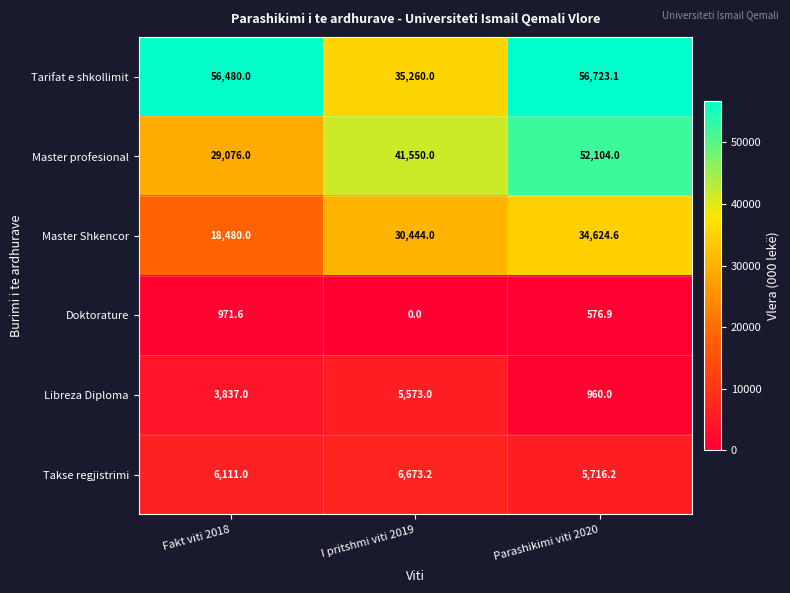

What is the difference between the Takse regjistrimi values at Parashikimi viti 2020 and Fakt viti 2018?

394.8